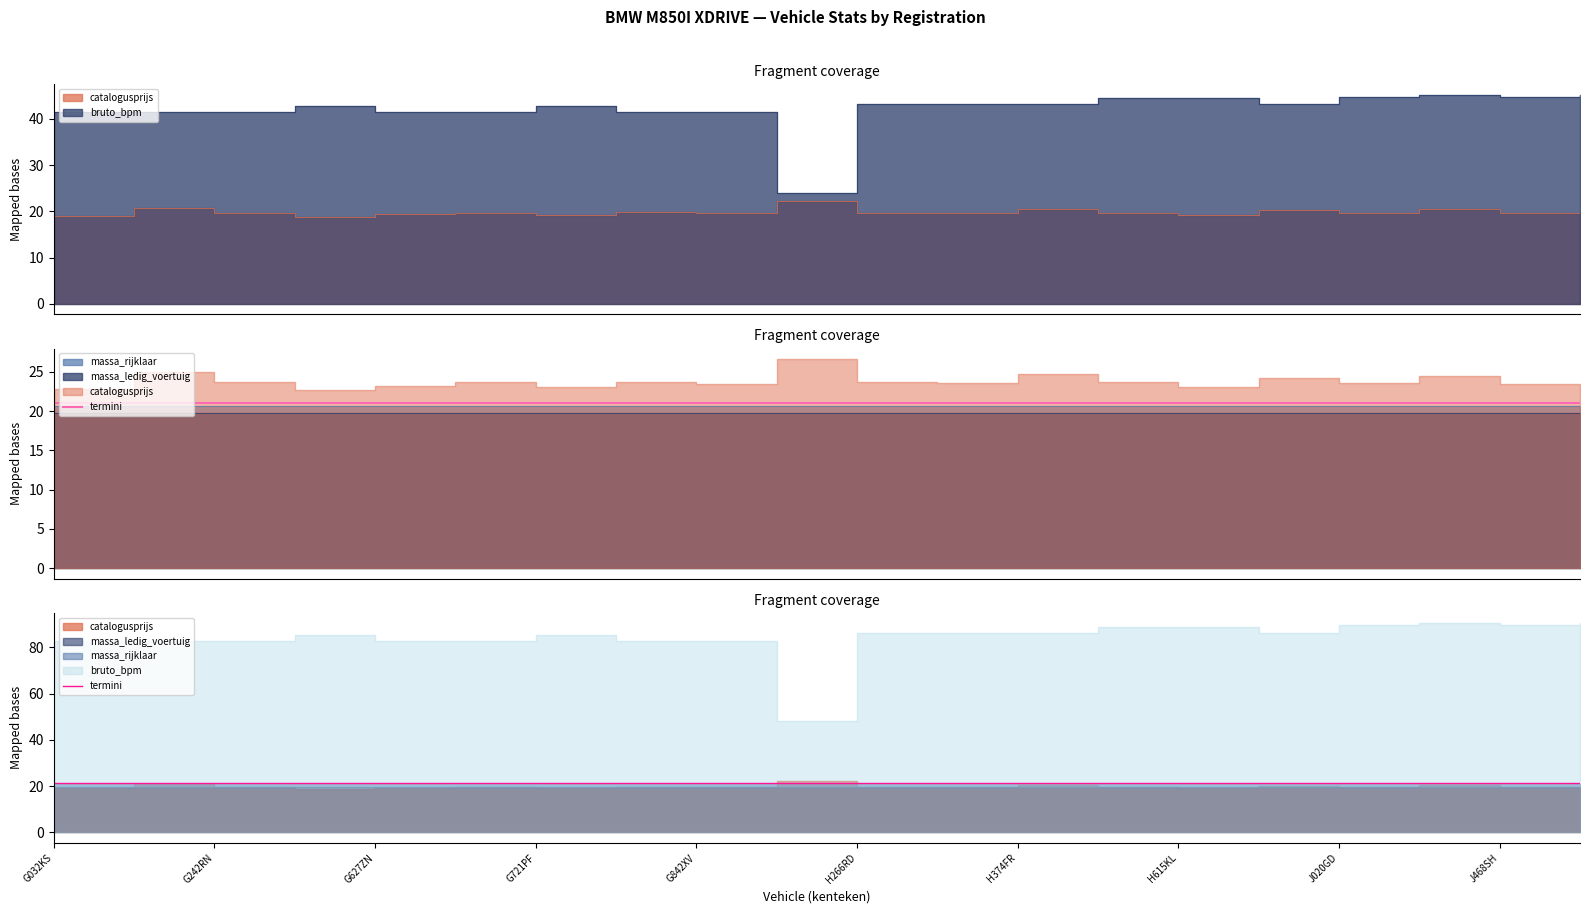

At which label is catalogusprijs closest to 20?

H854TR